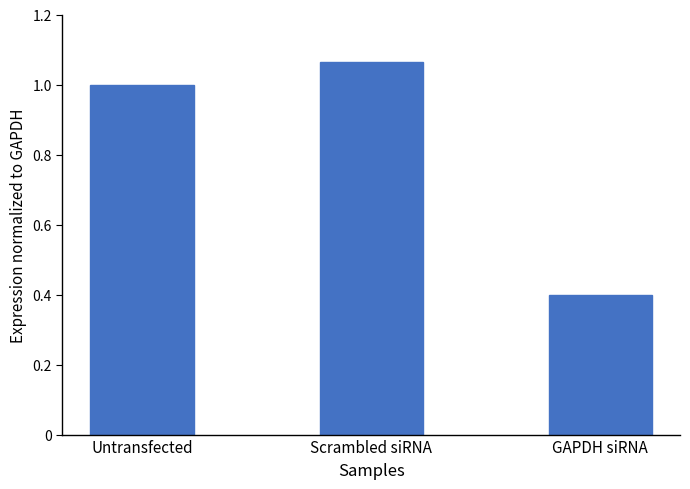

What is the minimum value shown in the chart?

0.4